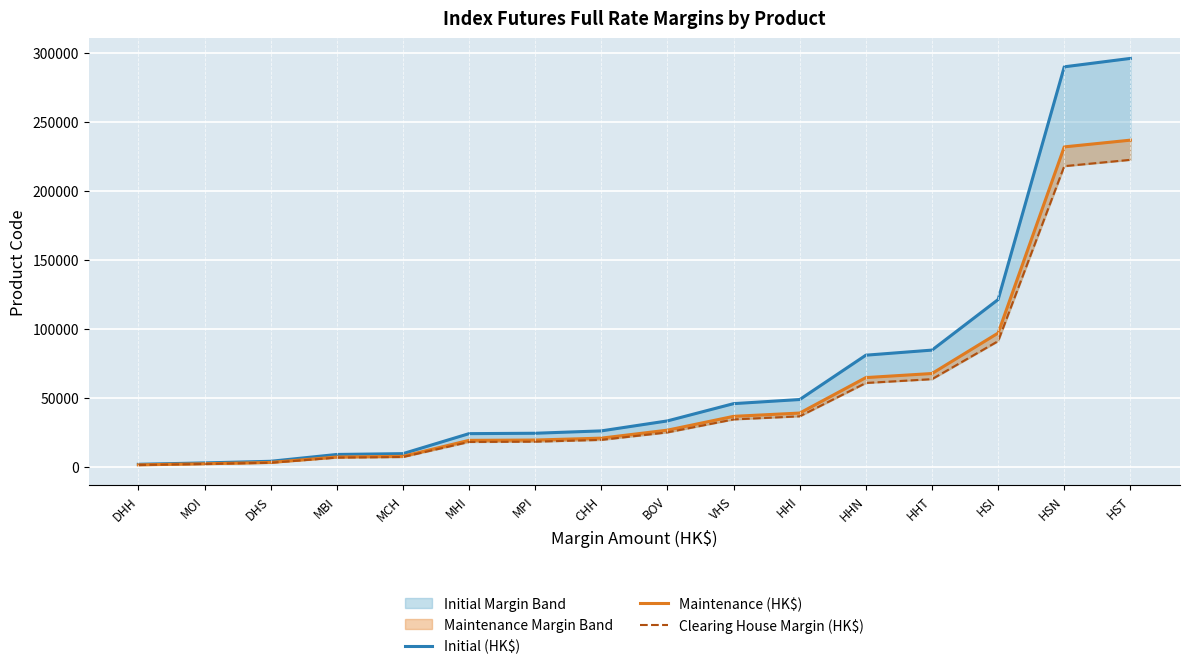

What is the difference between the highest and lowest values at VHS?

11404